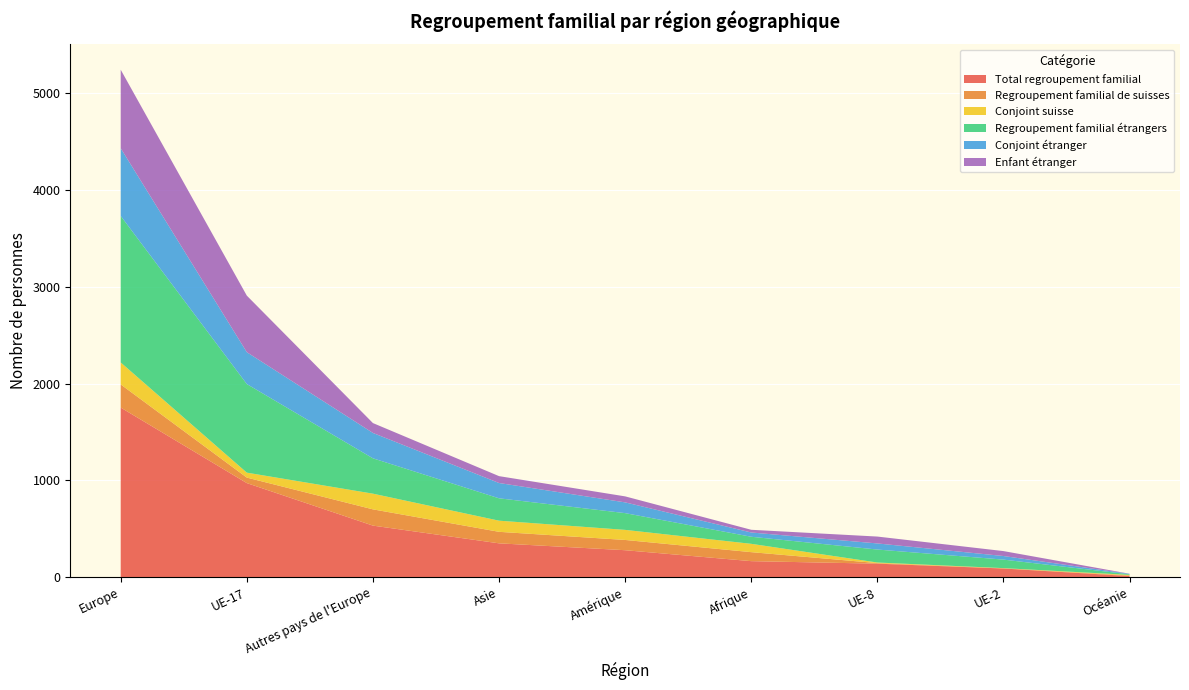

Reading left to right, extract all data points from this chart.

Total regroupement familial: Europe=1752	UE-17=972	Autres pays de l'Europe=533	Asie=350	Amérique=279	Afrique=166	UE-8=140	UE-2=90	Océanie=12
Regroupement familial de suisses: Europe=239	UE-17=57	Autres pays de l'Europe=168	Asie=119	Amérique=106	Afrique=93	UE-8=6	UE-2=2	Océanie=6
Conjoint suisse: Europe=227	UE-17=51	Autres pays de l'Europe=162	Asie=115	Amérique=104	Afrique=86	UE-8=6	UE-2=2	Océanie=6
Regroupement familial étrangers: Europe=1513	UE-17=915	Autres pays de l'Europe=365	Asie=231	Amérique=173	Afrique=73	UE-8=134	UE-2=88	Océanie=6
Conjoint étranger: Europe=699	UE-17=329	Autres pays de l'Europe=262	Asie=158	Amérique=111	Afrique=44	UE-8=63	UE-2=37	Océanie=5
Enfant étranger: Europe=811	UE-17=584	Autres pays de l'Europe=102	Asie=71	Amérique=62	Afrique=28	UE-8=71	UE-2=51	Océanie=1